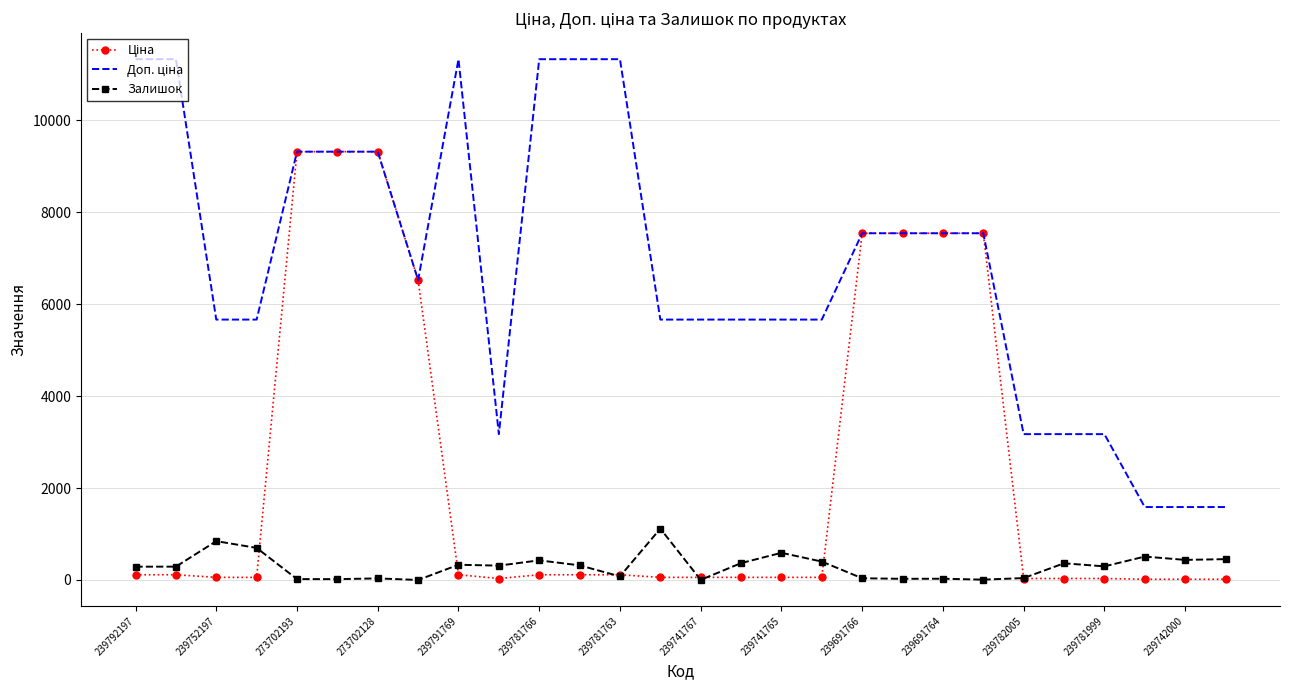

Reading left to right, transcribe all the data shown in this chart.

Ціна: 113.3	113.3	56.7	56.7	9321.4	9321.4	9321.4	6525.0	113.3	31.7	113.3	113.3	113.3	56.7	56.7	56.7	56.7	56.7	7545.9	7545.9	7545.9	7545.9	31.7	31.7	31.7	15.9	15.9	15.9
Доп. ціна: 11334.0	11334.0	5667.0	5667.0	9321.4	9321.4	9321.4	6525.0	11334.0	3174.0	11334.0	11334.0	11334.0	5667.0	5667.0	5667.0	5667.0	5667.0	7545.9	7545.9	7545.9	7545.9	3174.0	3174.0	3174.0	1587.0	1587.0	1587.0
Залишок: 289.0	290.0	845.0	698.0	19.0	18.0	34.0	0.0	331.0	312.0	427.0	318.0	78.0	1117.0	2.0	367.0	591.0	400.0	37.0	25.0	27.0	7.0	41.0	363.0	296.0	509.0	437.0	453.0